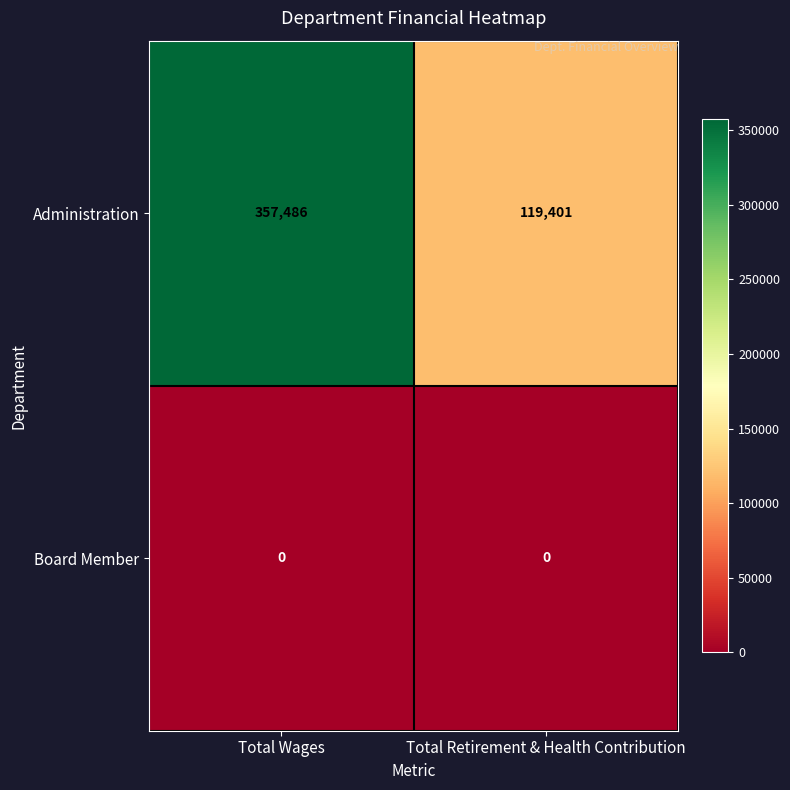

Reading left to right, transcribe all the data shown in this chart.

Administration: Total Wages=357486	Total Retirement & Health Contribution=119401
Board Member: Total Wages=0	Total Retirement & Health Contribution=0